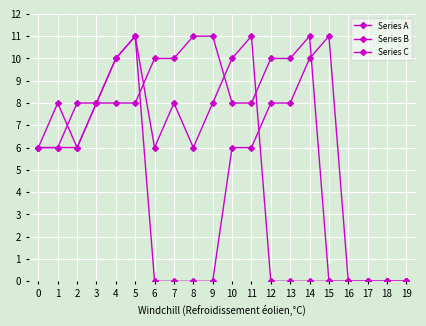

Count the number of data series in this chart.

3